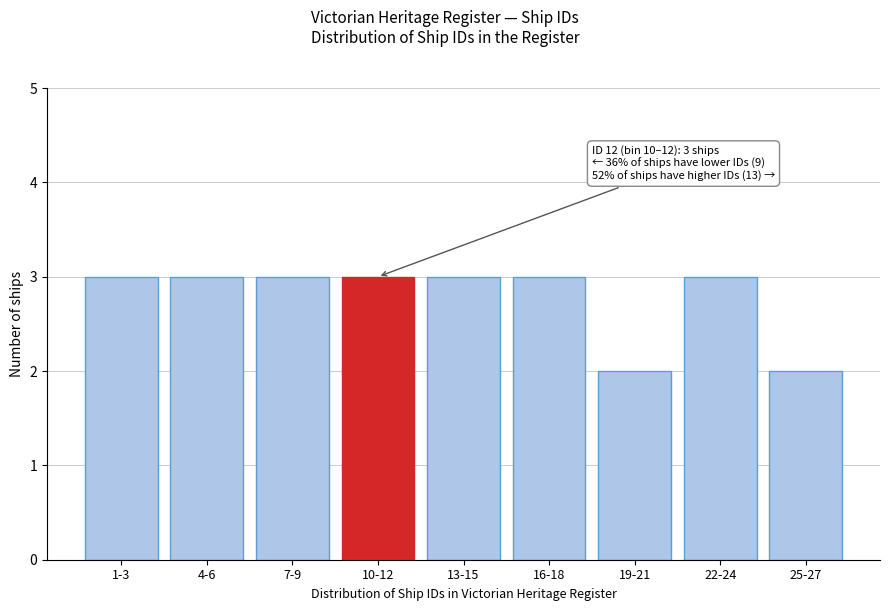

Reading left to right, extract all data points from this chart.

3	3	3	3	3	3	2	3	2